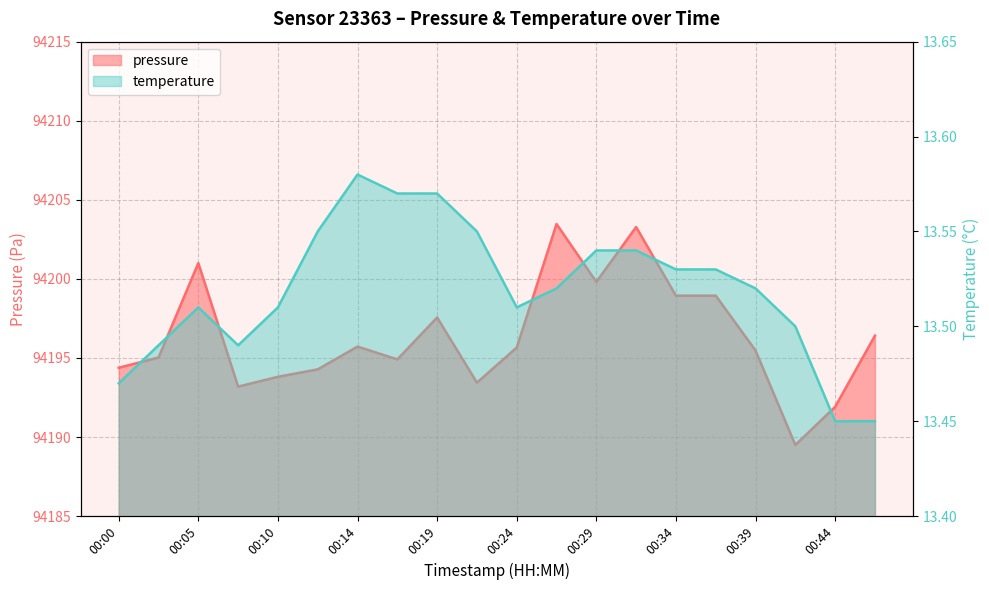

True or false: temperature and pressure cross at least once.

False